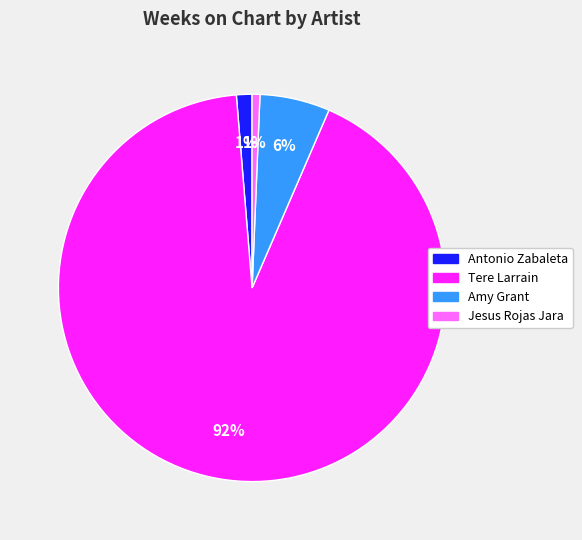

To the nearest percent, what is the average slice percentage?

25%